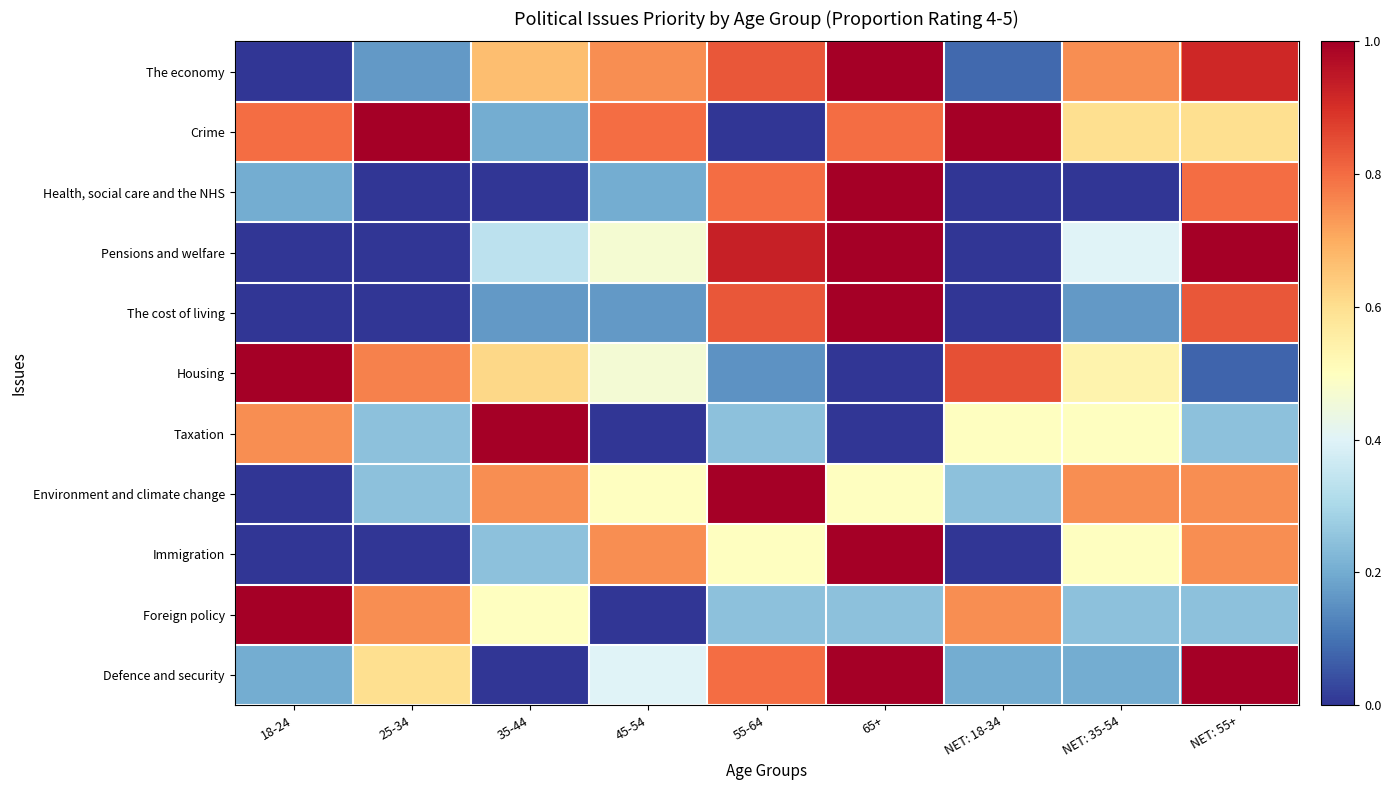

How many data points does each series have?

9